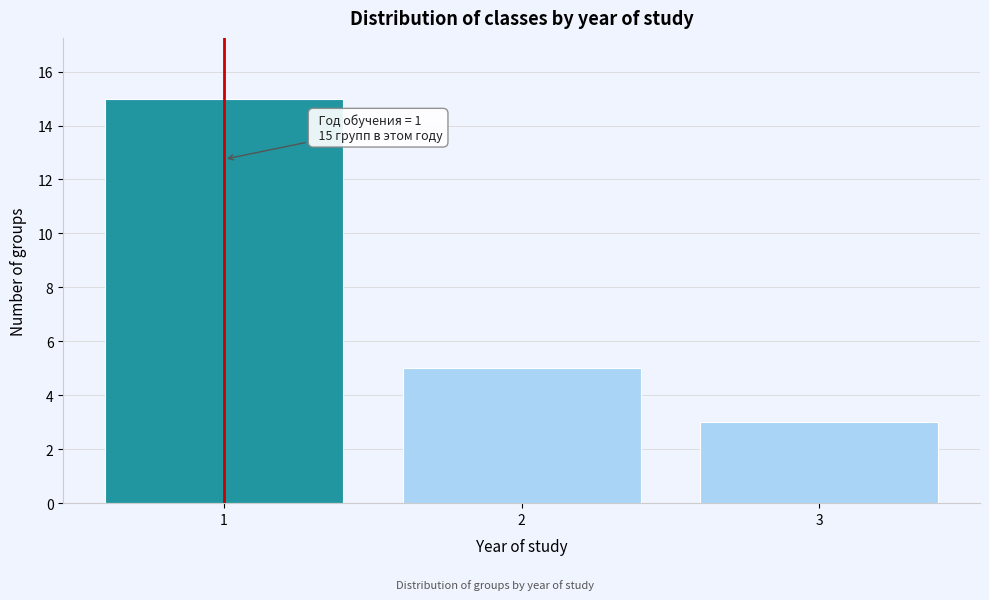

Reading left to right, transcribe all the data shown in this chart.

15	5	3